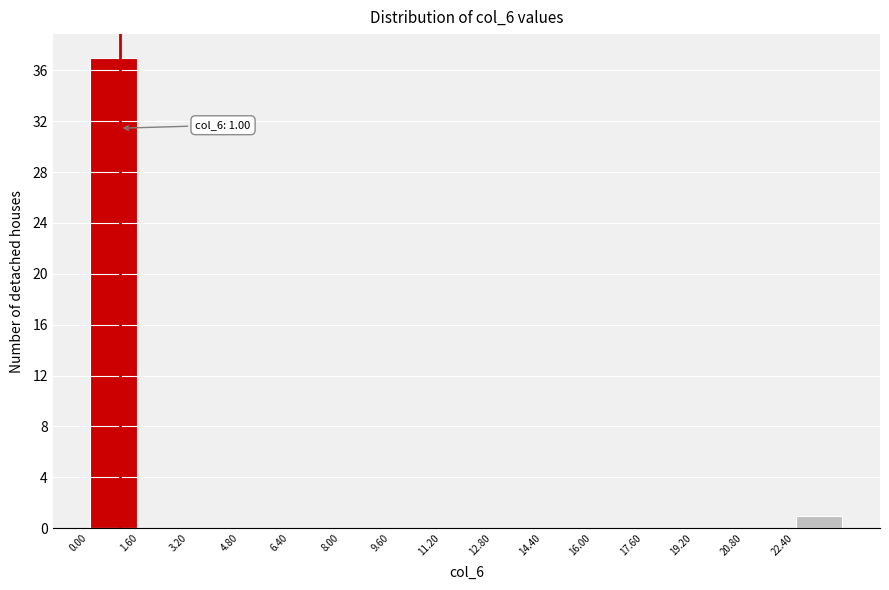

Over which range of the x-axis is the bar tallest?

0.0 to 1.6